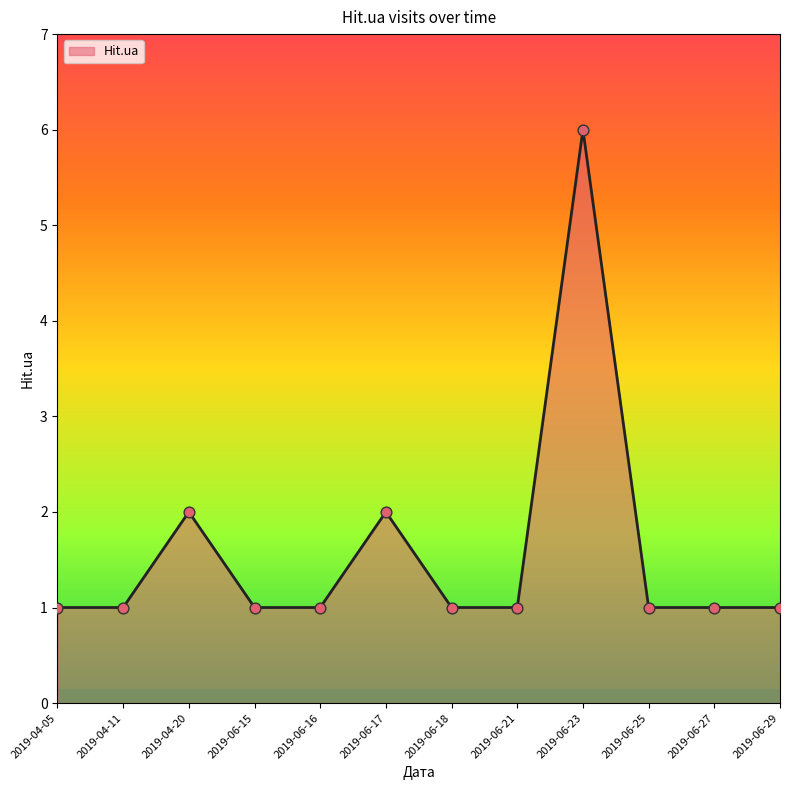

Which has a higher value, 2019-06-23 or 2019-06-21?

2019-06-23